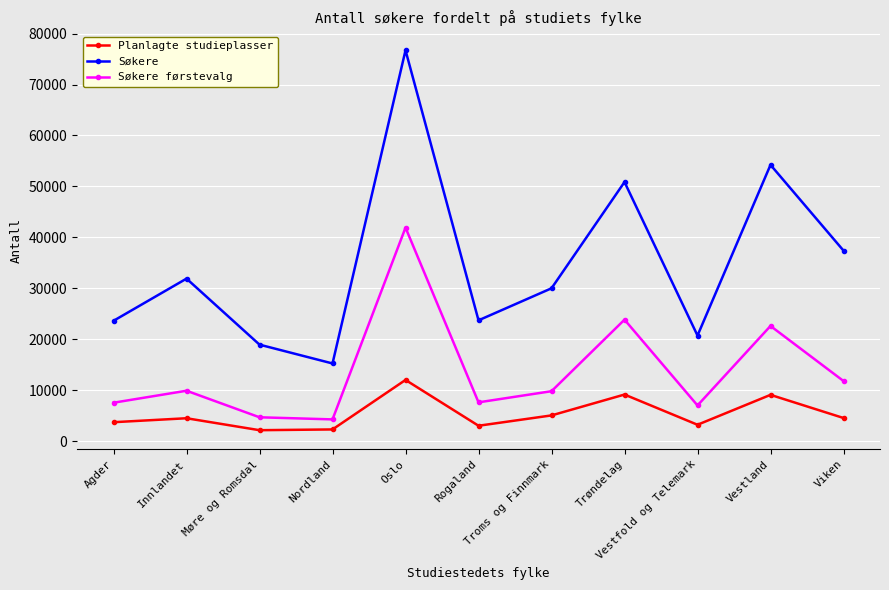

What is the sum of the Søkere values at Trøndelag and Møre og Romsdal?

69779